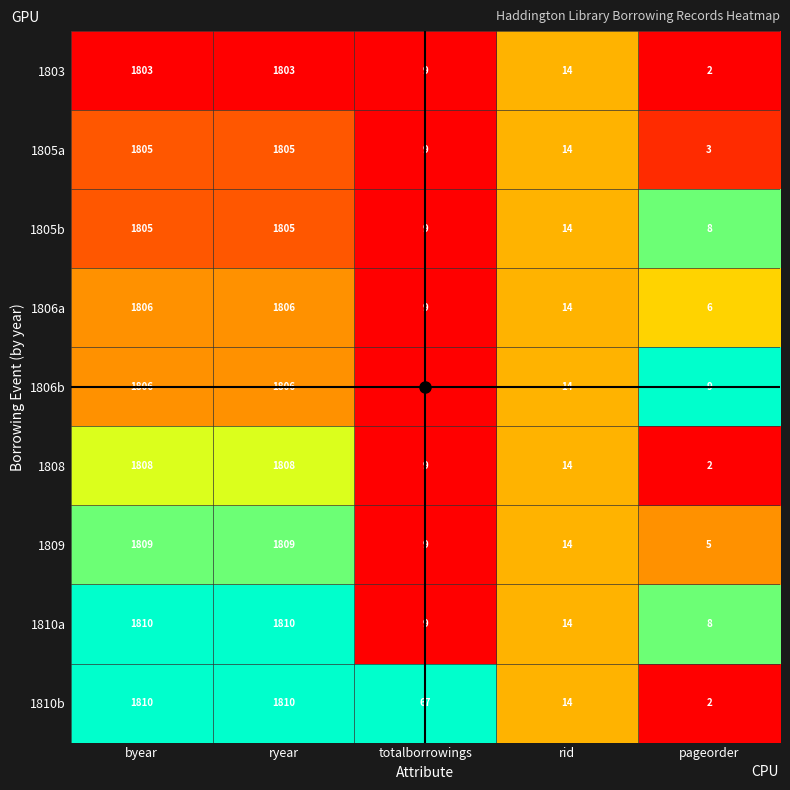

Which series has the widest spread of values?

1810b